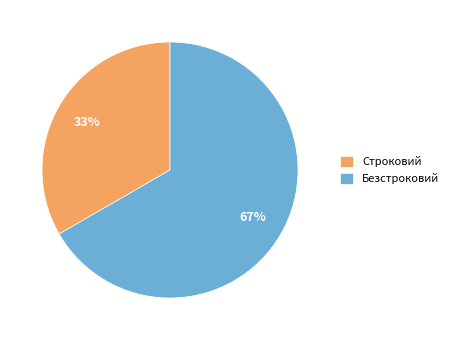

To the nearest percent, what is the combined percentage of Строковий and Безстроковий?

100%